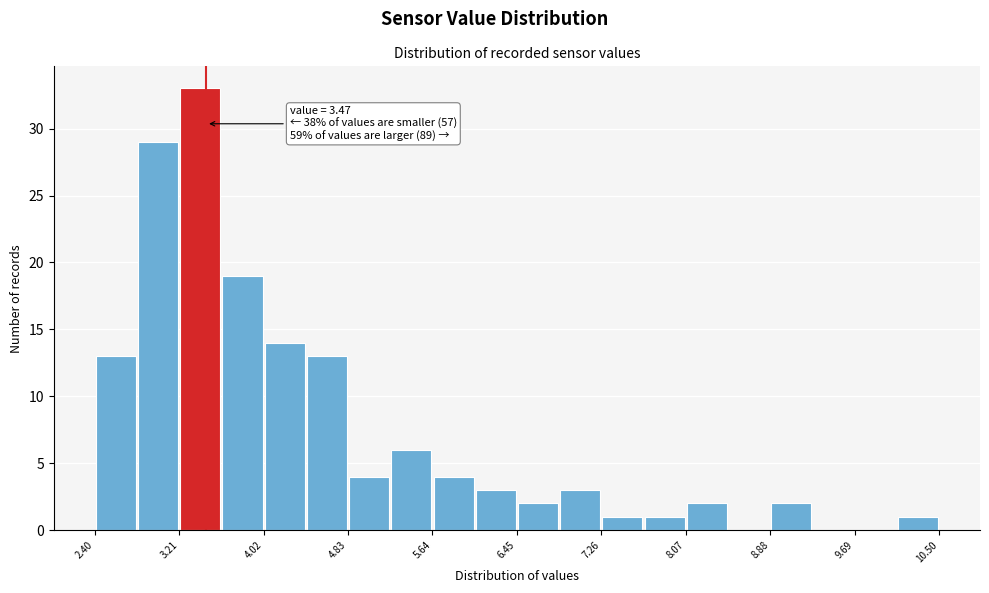

Which range on the x-axis has the tallest bar?

3.2 to 3.6